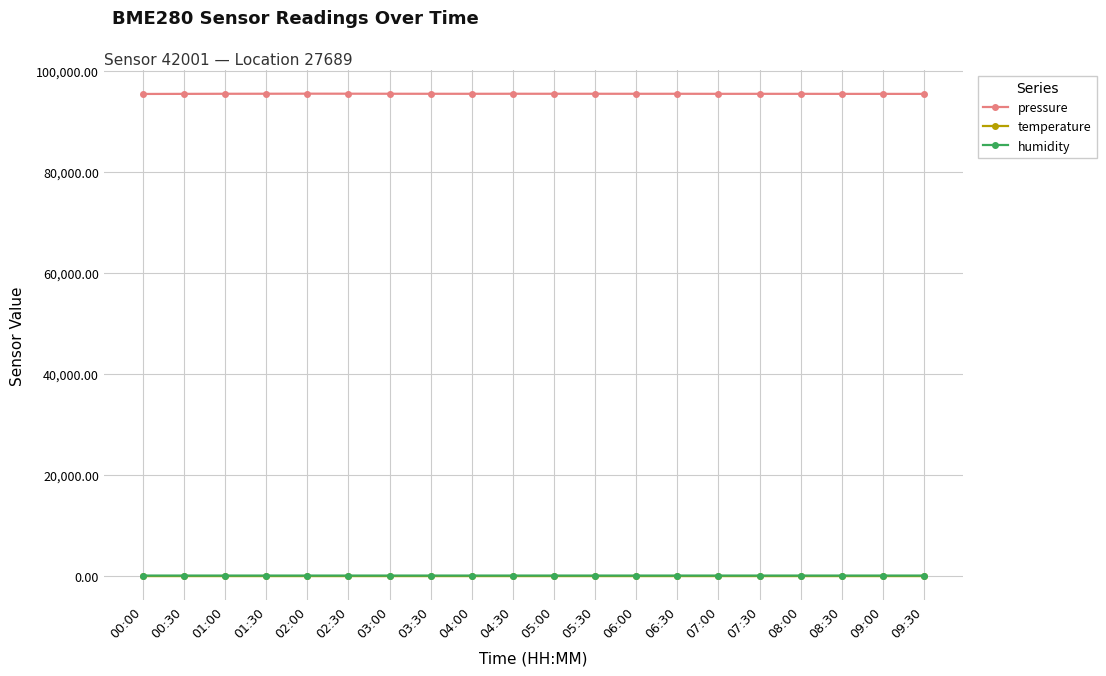

True or false: humidity and temperature cross at least once.

False